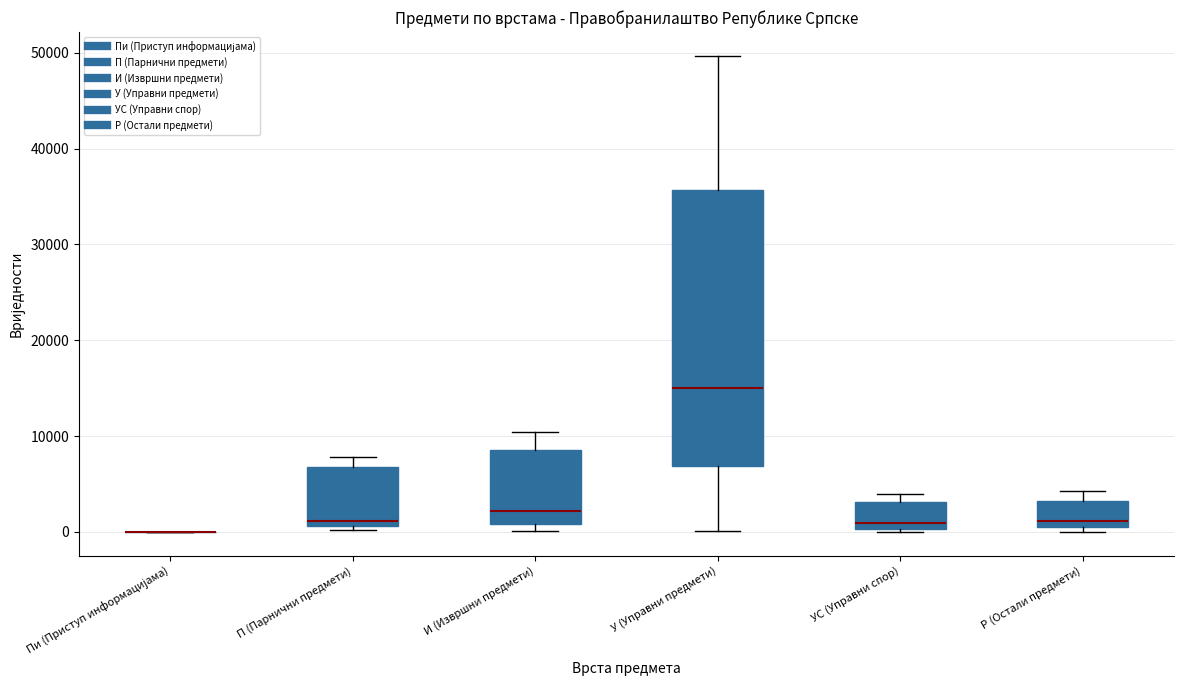

Where is the upper edge of the box for УС (Управни спор) on the y-axis? The values are not printed on the chart, so give them approximately, as read against the axis.

3000